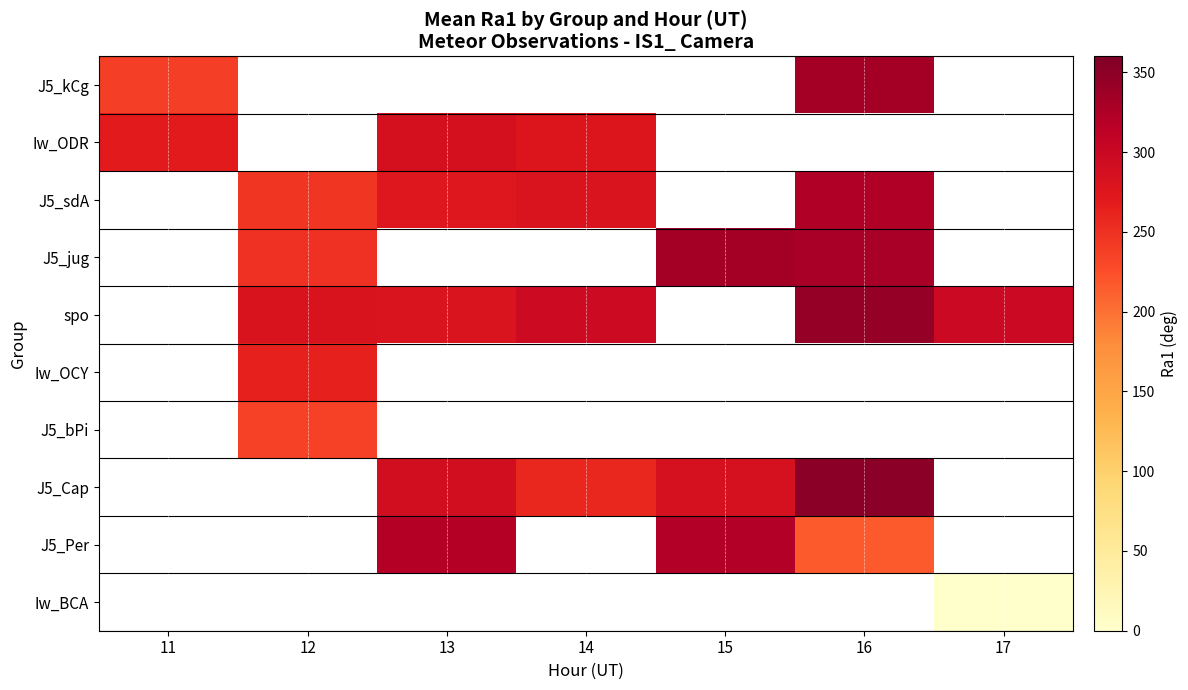

How many values in the spo series exceed 296?

3